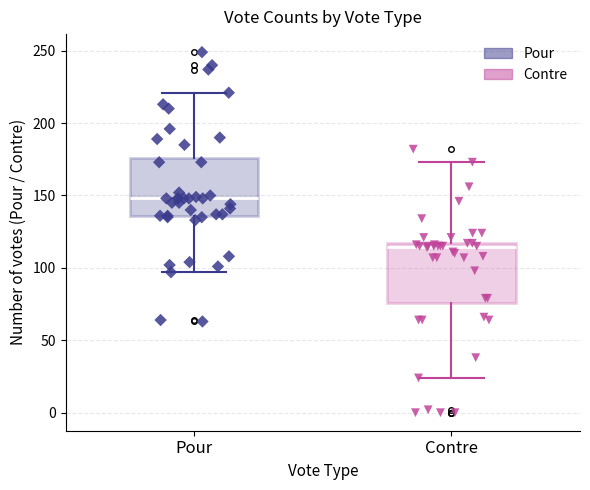

Where is the upper edge of the box for Contre on the y-axis? The values are not printed on the chart, so give them approximately, as read against the axis.

115